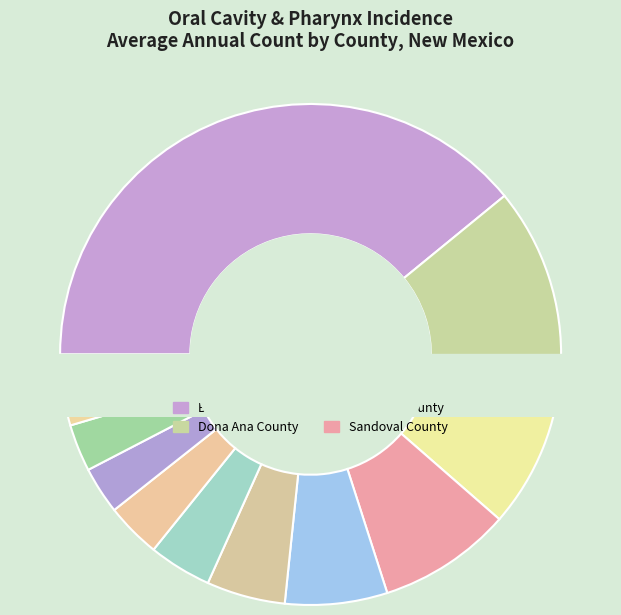

Which slice is the smallest?

McKinley County